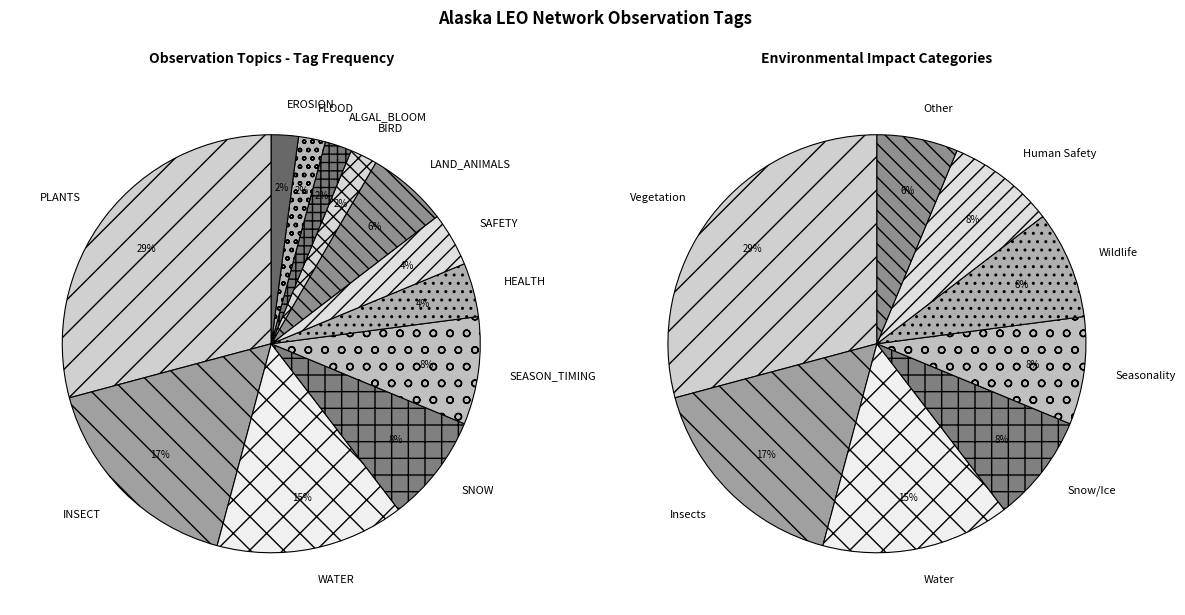

Combined, what portion of the pie is EROSION and INSECT?

18.7%